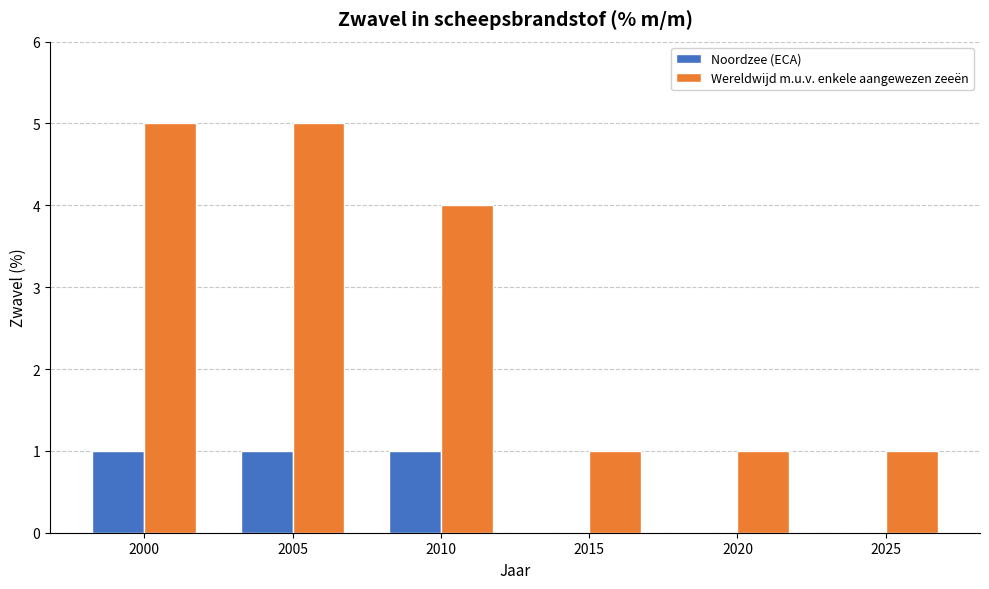

Count the Noordzee (ECA) values in the range 0 to 1.

6